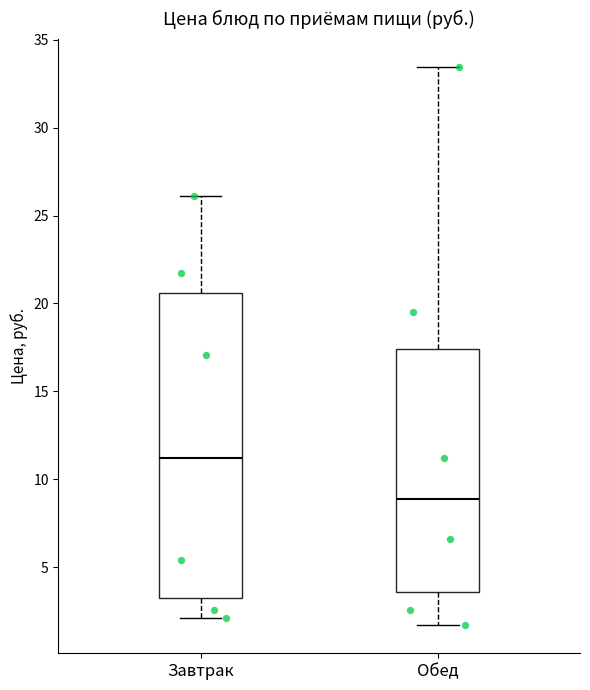

Which box's median line is the lowest?

Обед